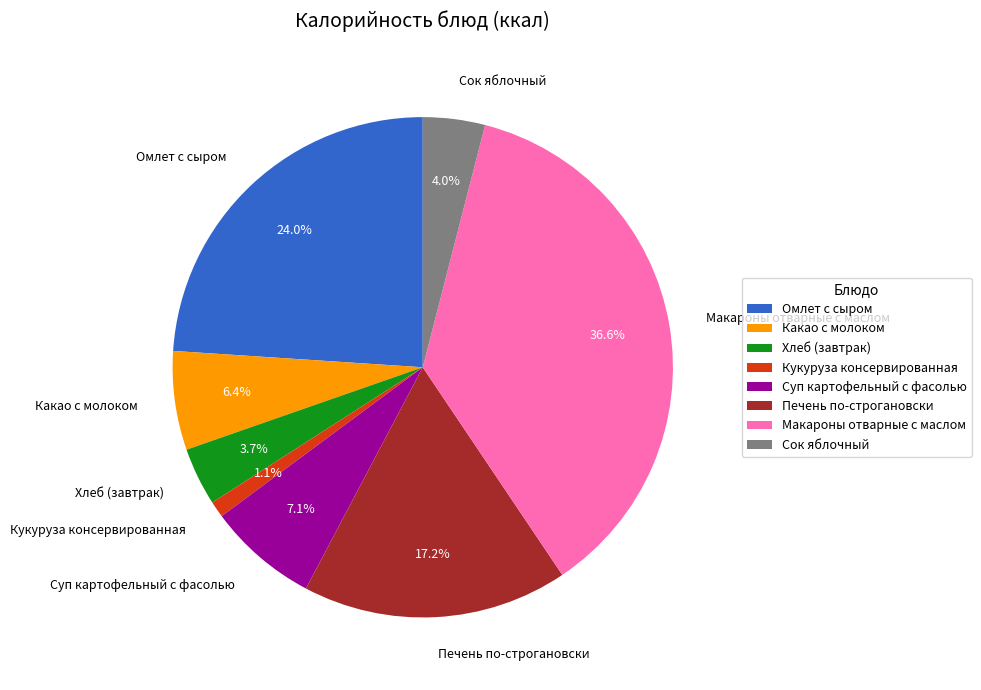

To the nearest percent, what percentage of the pie is Хлеб (завтрак)?

4%